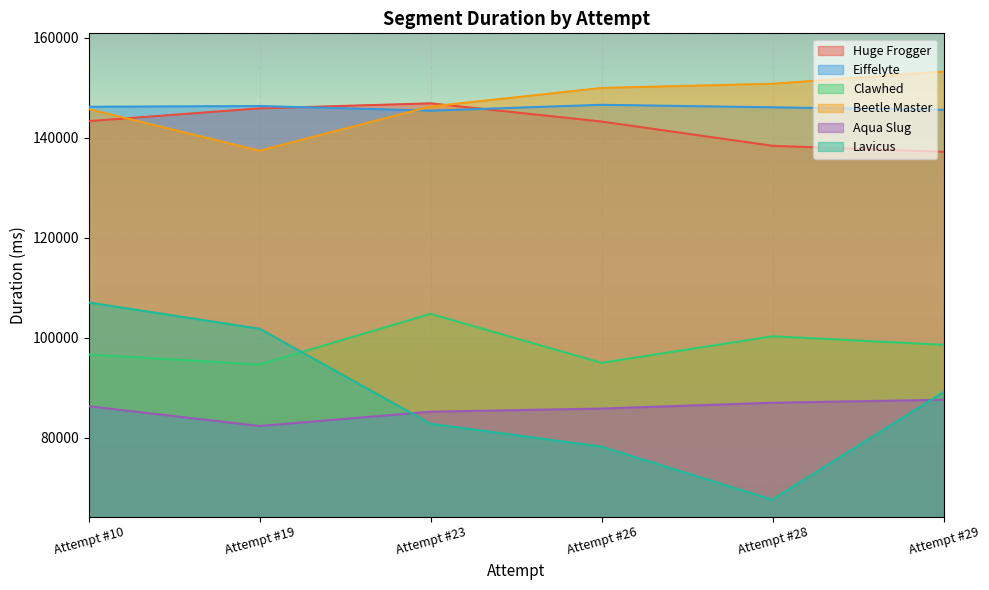

What is the difference between the second highest and minimum values in the Beetle Master series?

13388